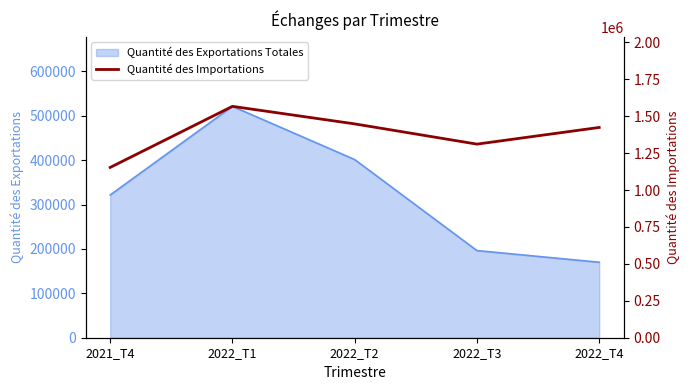

What is the difference between the maximum and second lowest values?

255855.1